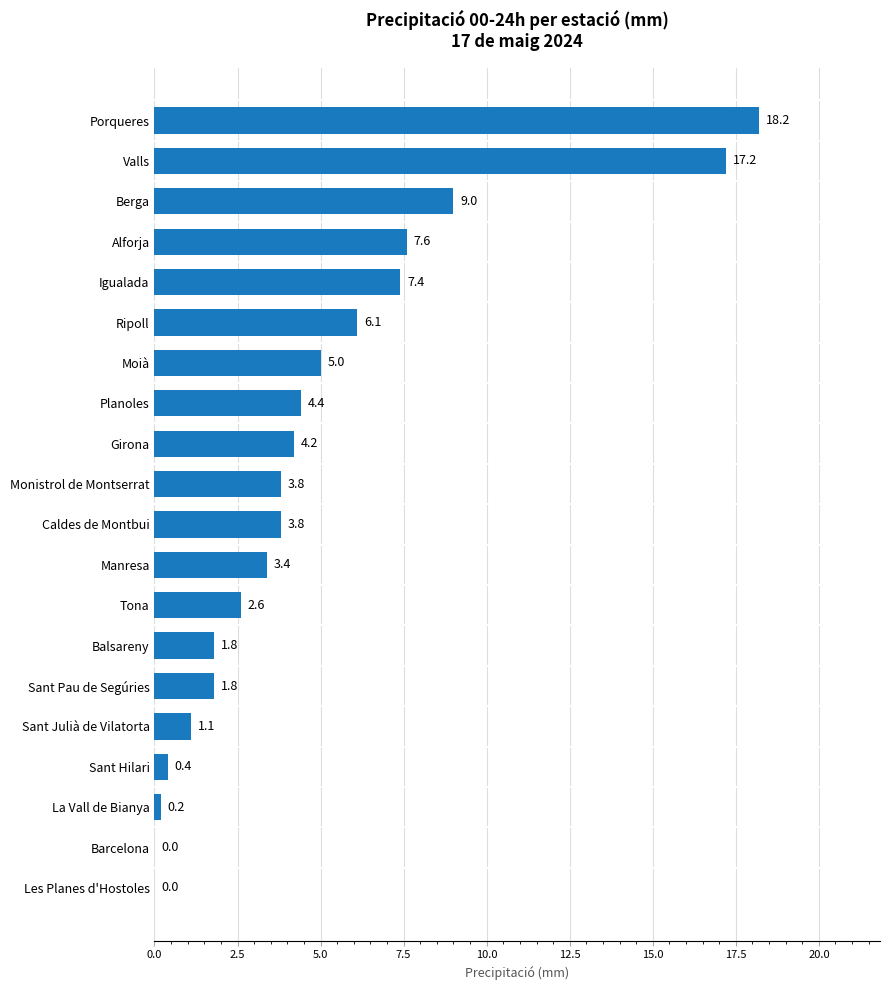

Which has a higher value, Sant Hilari or Igualada?

Igualada